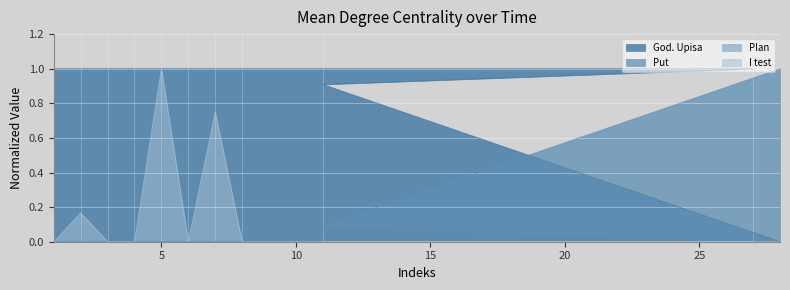

The value of God. Upisa at 4 is 1.0. True or false?

True